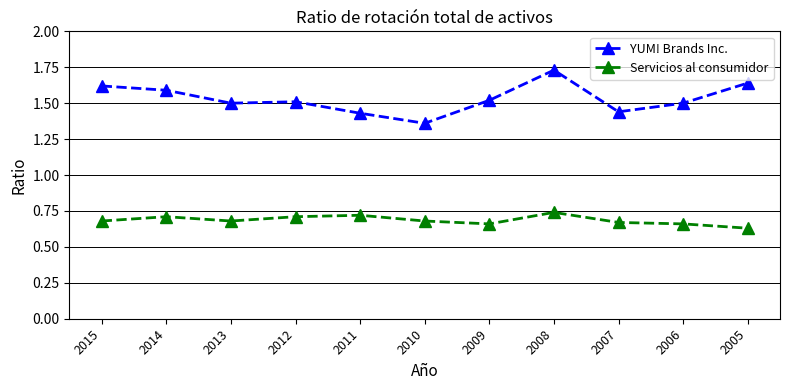

Rank the series by their average value, from highest to lowest.

YUM! Brands Inc., Servicios al consumidor